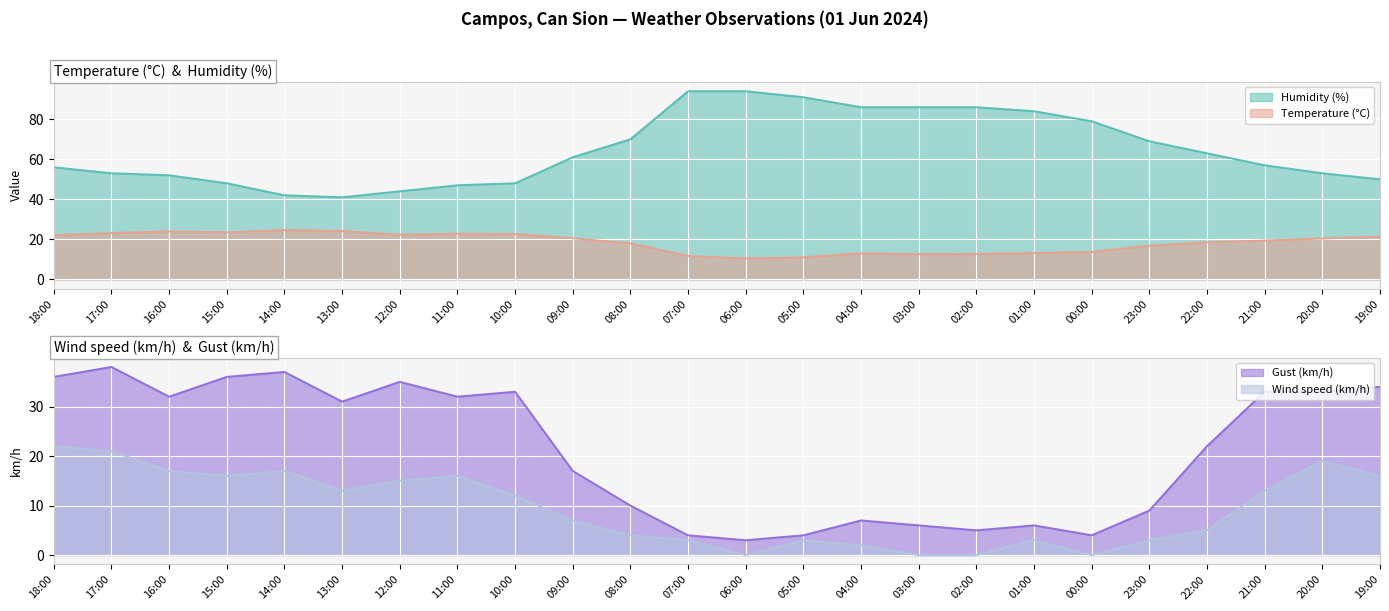

In Humidity (%), how many points are lower than both neighbors (excluding endpoints)?

1